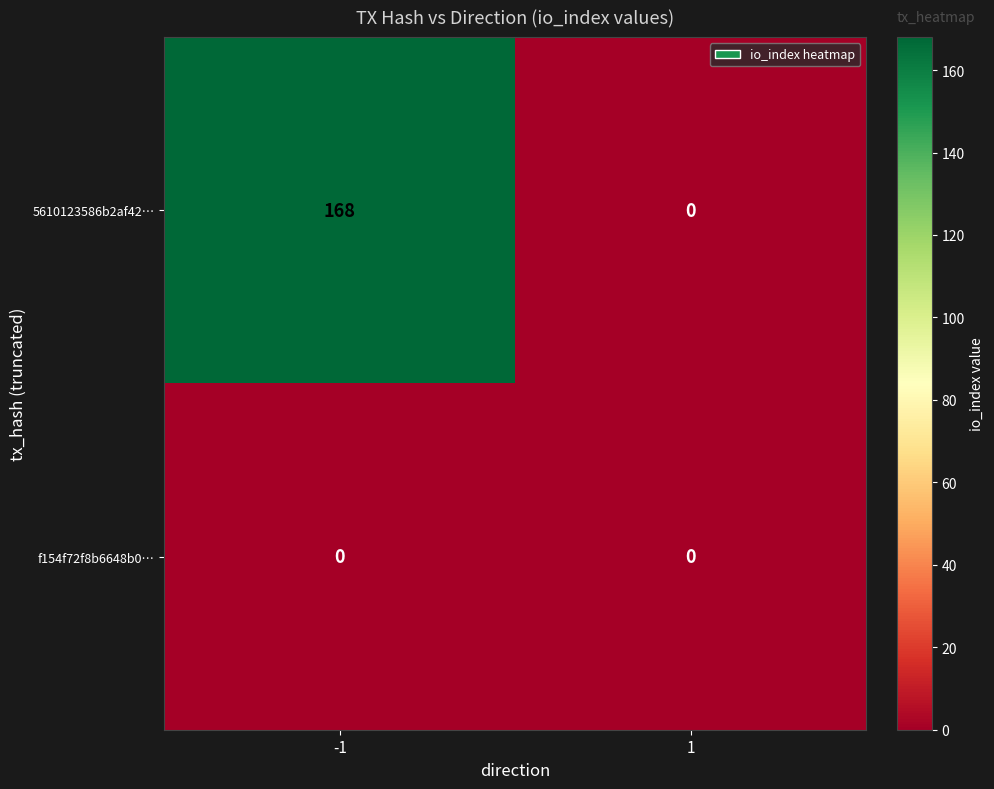

Which series changed the most between -1 and 1?

5610123586b2af42…